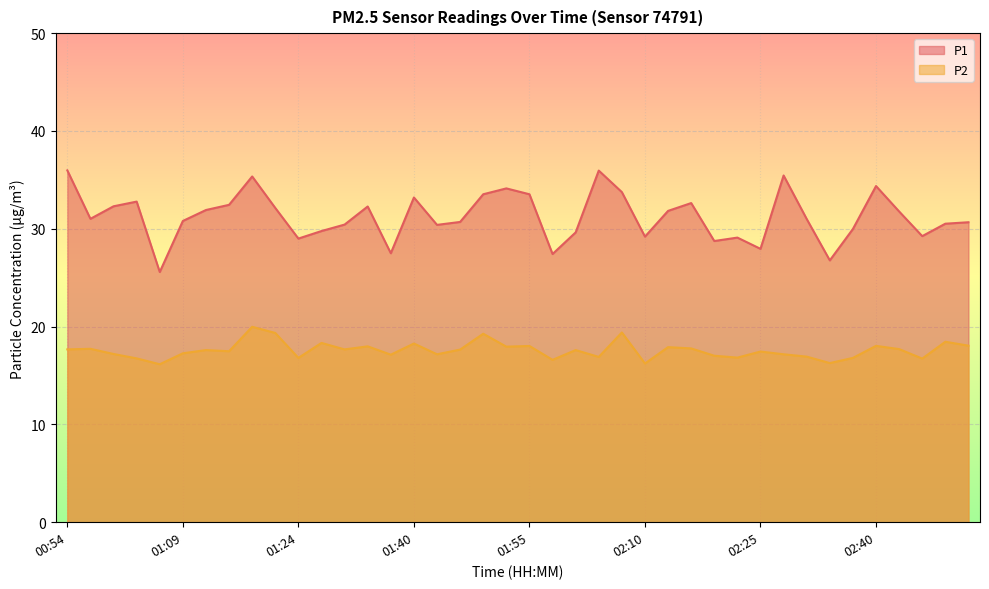

How many categories are shown in the chart?

40